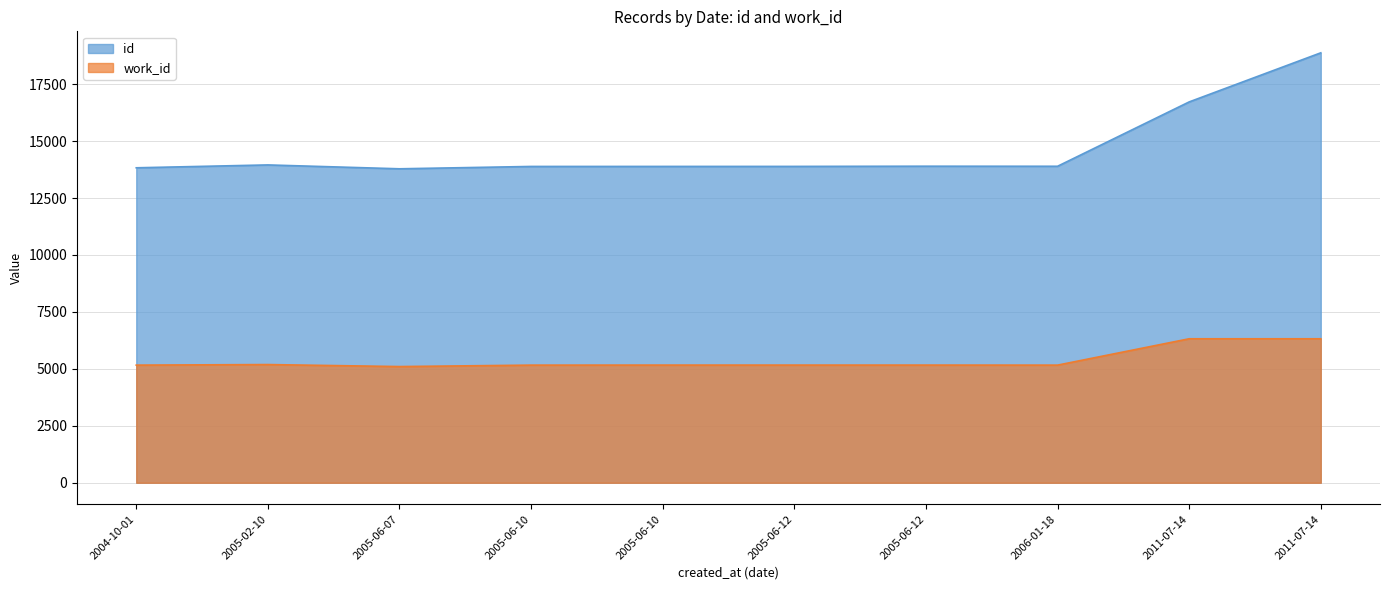

What is the sum of all id values?

146608